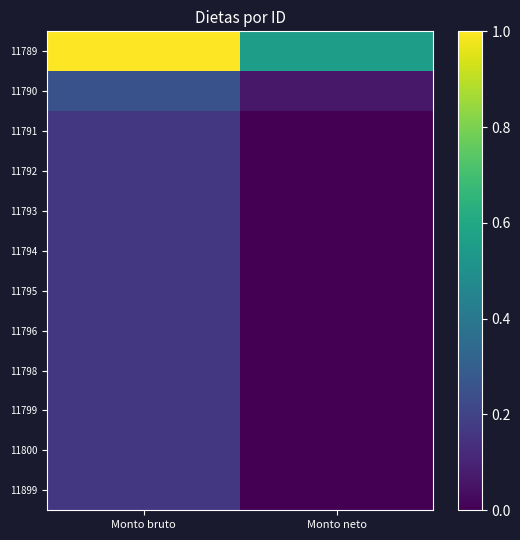

Reading right to left, extract all data points from this chart.

11789: Monto neto=0.6	Monto bruto=1.0
11790: Monto neto=0.1	Monto bruto=0.3
11791: Monto neto=0.0	Monto bruto=0.2
11792: Monto neto=0.0	Monto bruto=0.2
11793: Monto neto=0.0	Monto bruto=0.2
11794: Monto neto=0.0	Monto bruto=0.2
11795: Monto neto=0.0	Monto bruto=0.2
11796: Monto neto=0.0	Monto bruto=0.2
11798: Monto neto=0.0	Monto bruto=0.2
11799: Monto neto=0.0	Monto bruto=0.2
11800: Monto neto=0.0	Monto bruto=0.2
11899: Monto neto=0.0	Monto bruto=0.2